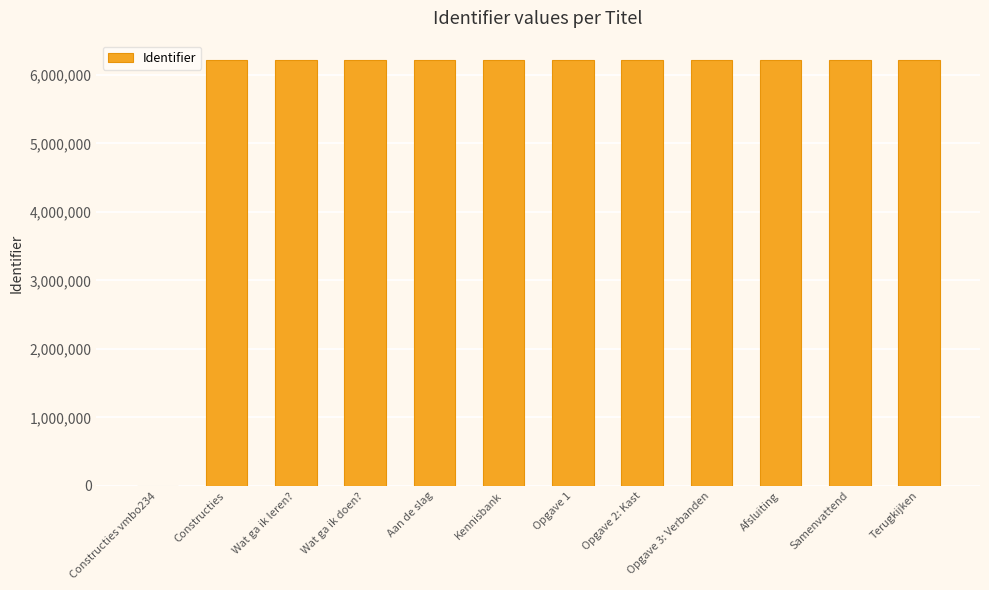

True or false: the data shows 6212151 at Wat ga ik doen?.

True